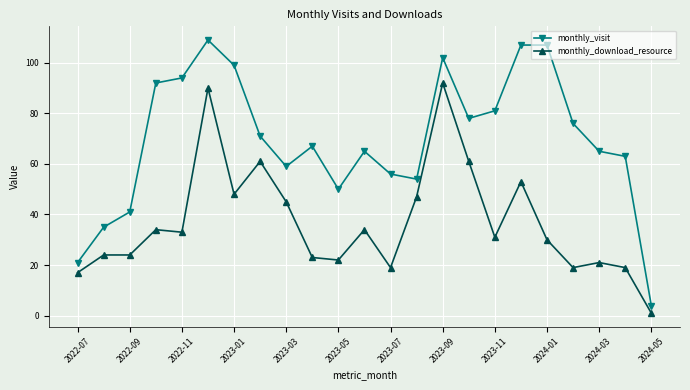

What is the highest value of the monthly_visit series?

109